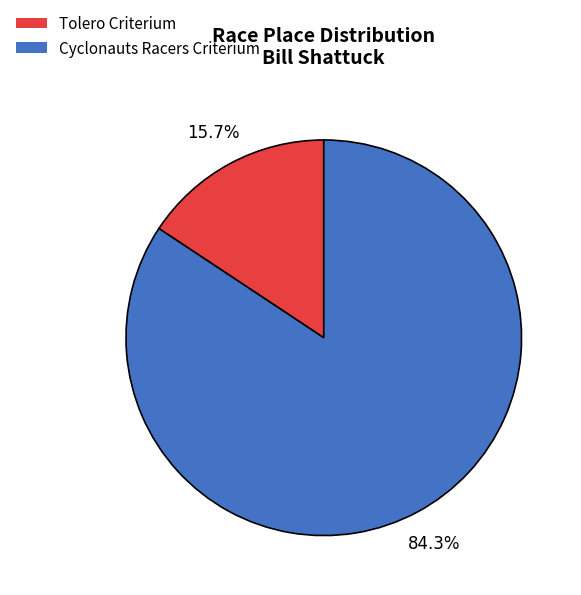

Rank the categories by value from highest to lowest.

Cyclonauts Racers Criterium, Tolero Criterium